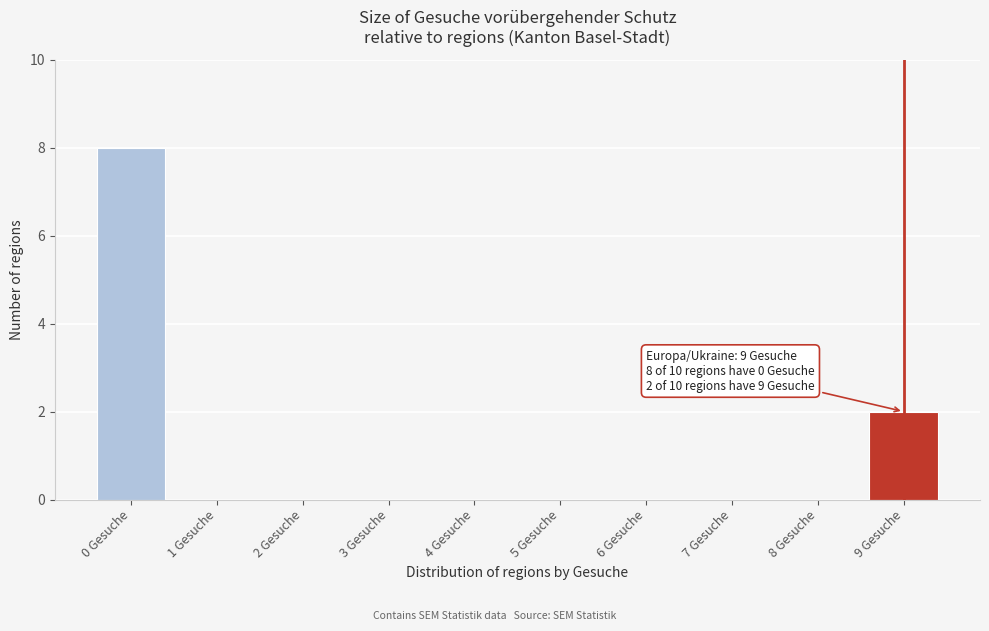

Reading left to right, list all the values displayed in this chart.

0 Gesuche=8	1 Gesuche=0	2 Gesuche=0	3 Gesuche=0	4 Gesuche=0	5 Gesuche=0	6 Gesuche=0	7 Gesuche=0	8 Gesuche=0	9 Gesuche=2